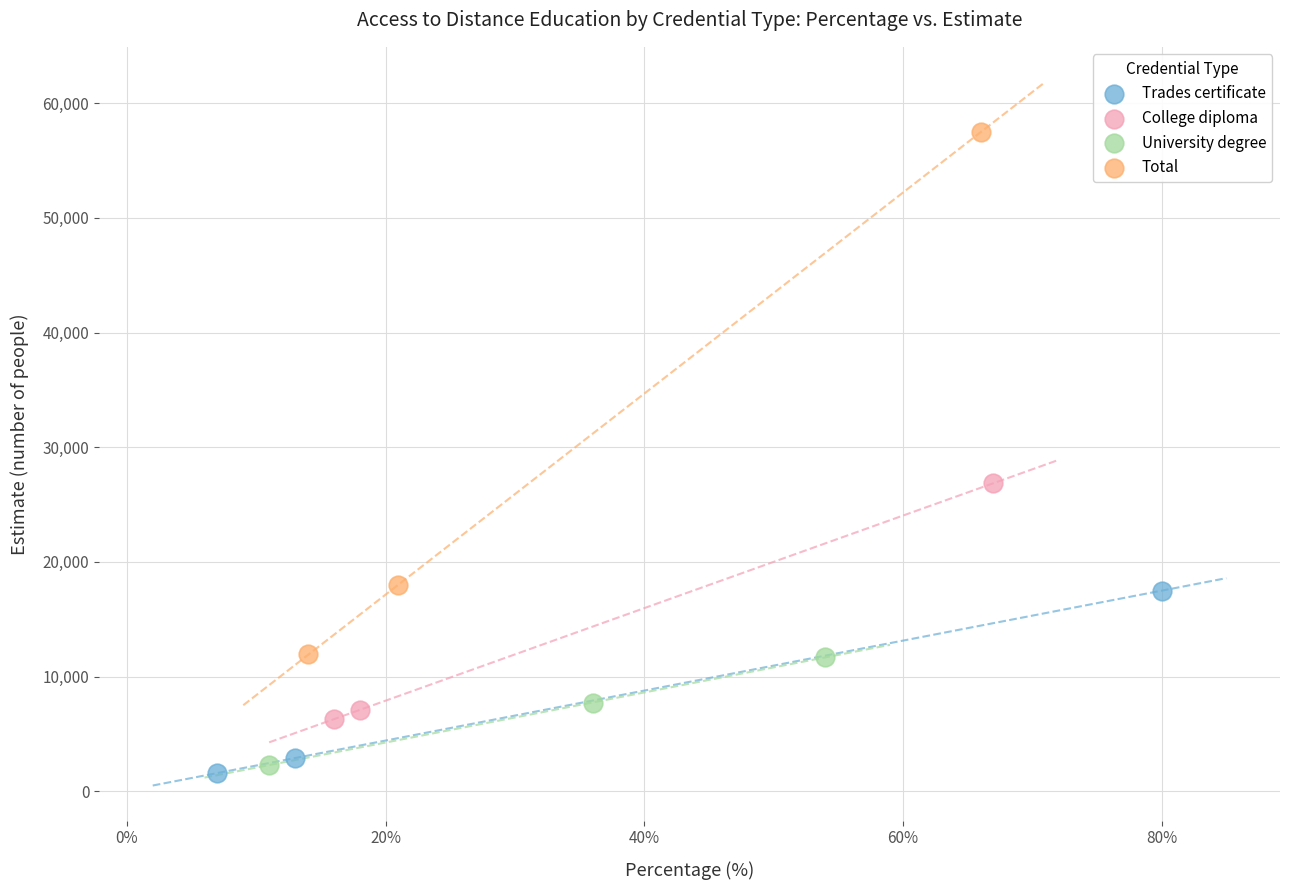

Which series reaches the maximum Y coordinate?

Total